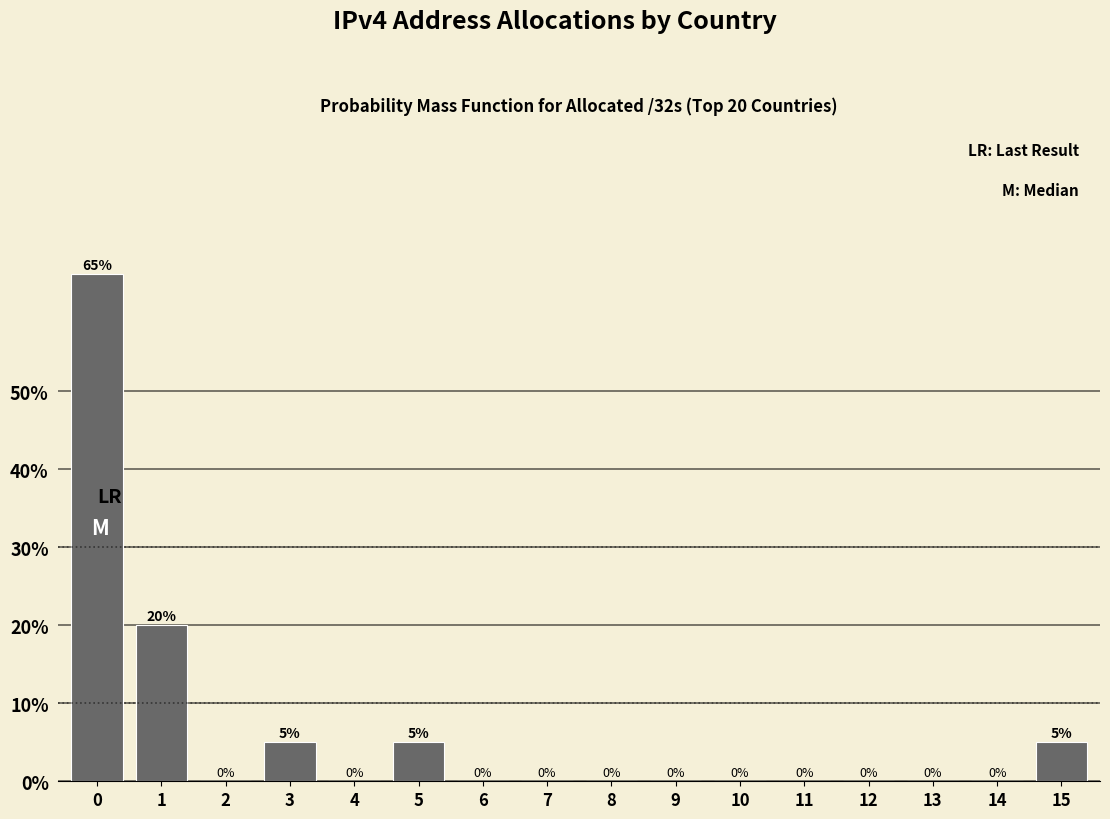

Reading left to right, what are all the values shown in this chart?

0=65	1=20	2=0	3=5	4=0	5=5	6=0	7=0	8=0	9=0	10=0	11=0	12=0	13=0	14=0	15=5